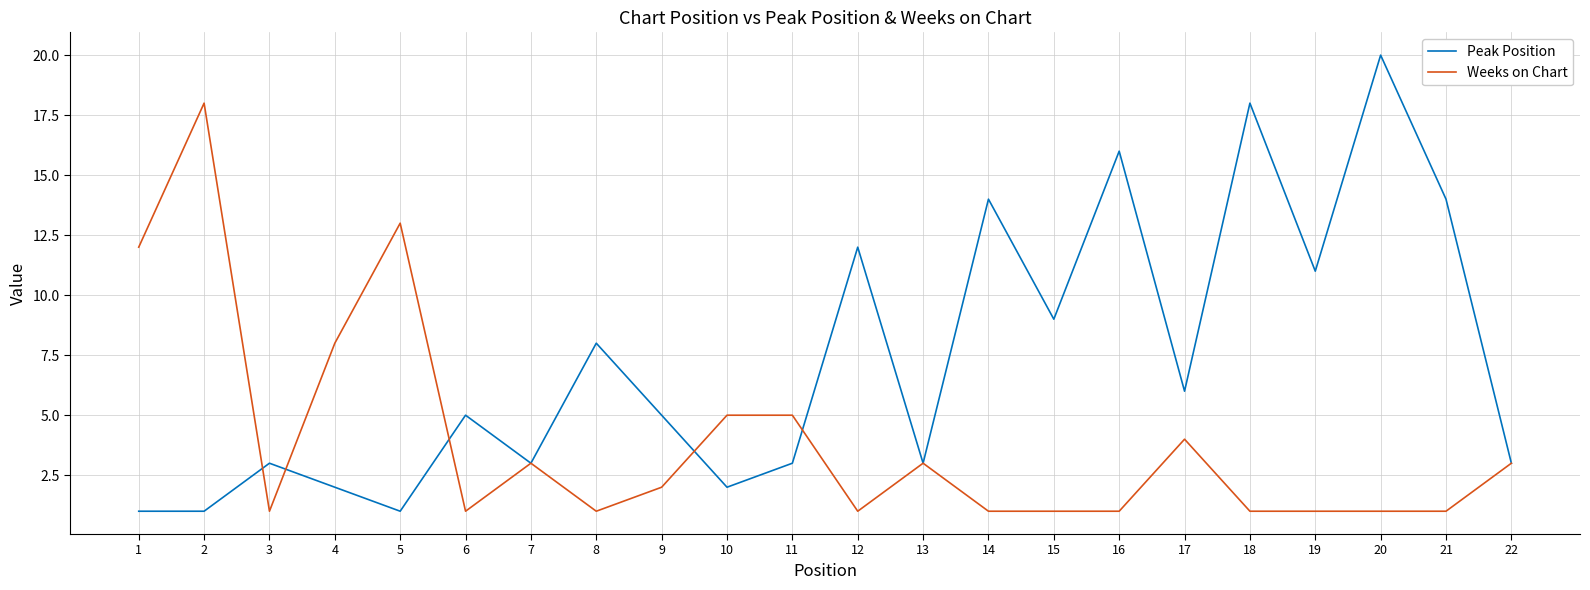

True or false: Weeks on Chart and Peak Position intersect in this chart.

True